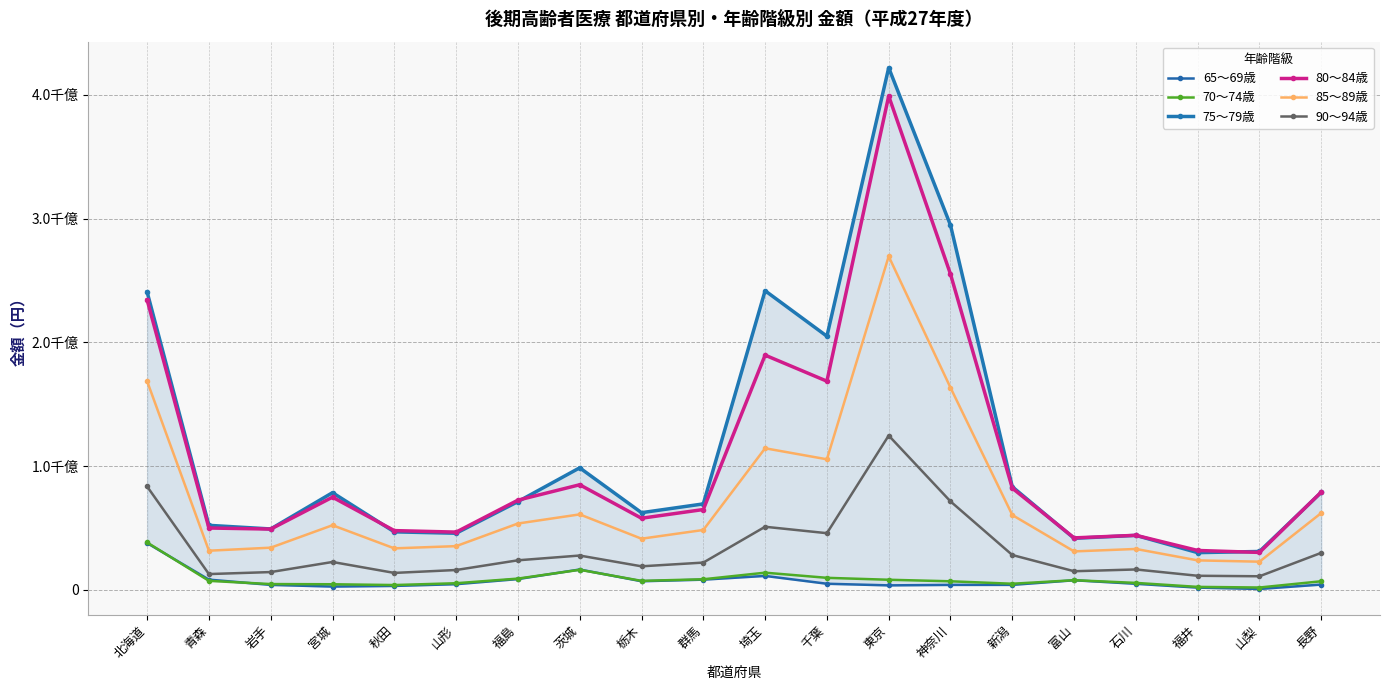

What is the spread (max minus min) of values at 神奈川?

290674799278